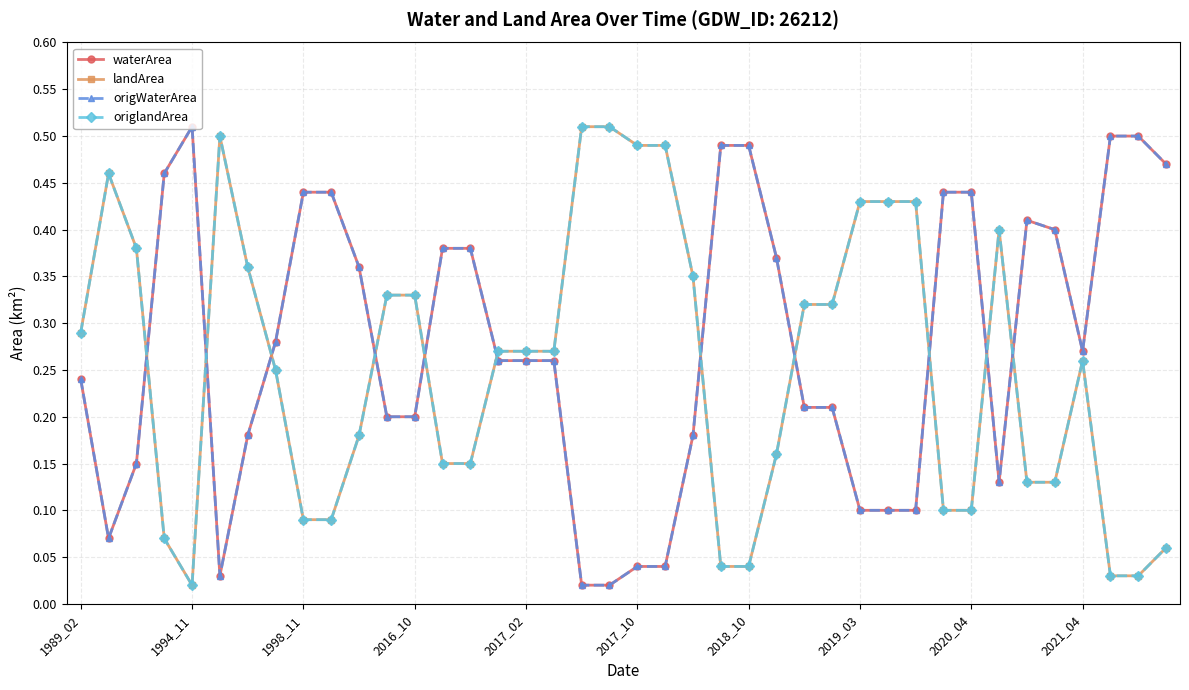

What is the difference between the maximum and second lowest values in the origlandArea series?

0.5